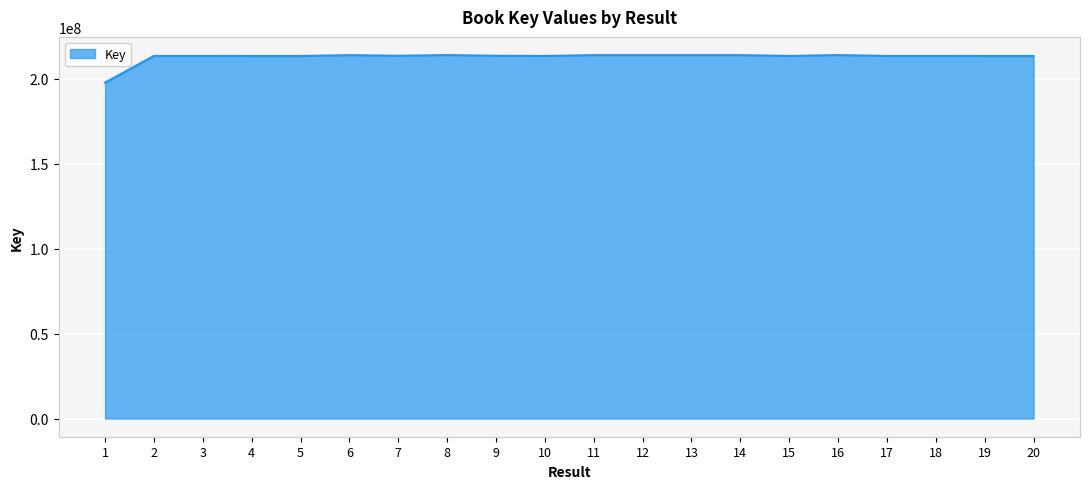

The chart shows a value of 358403486 at 12. True or false?

False